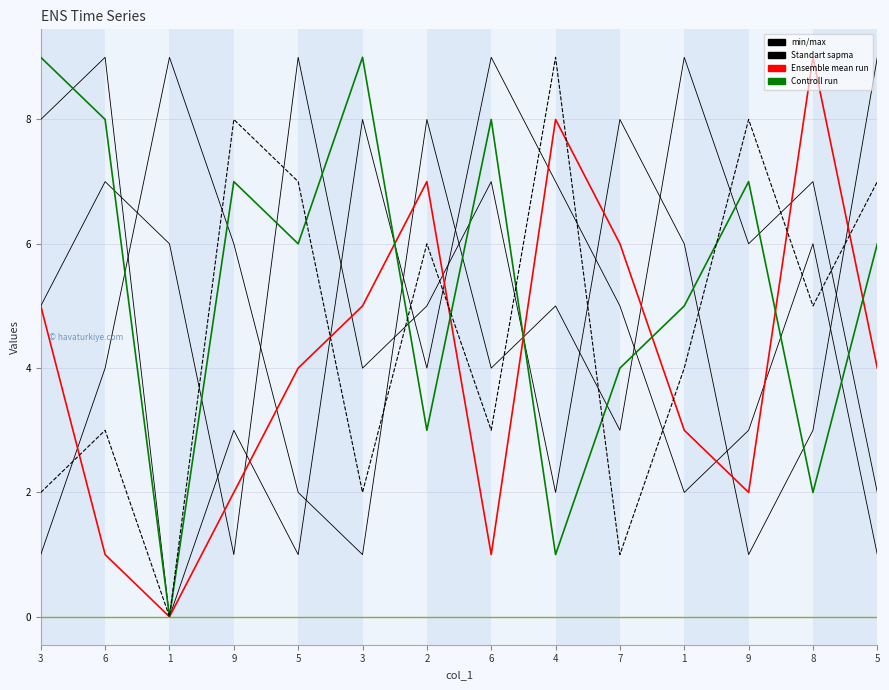

What value does the Ensemble mean run series have at 2?

7